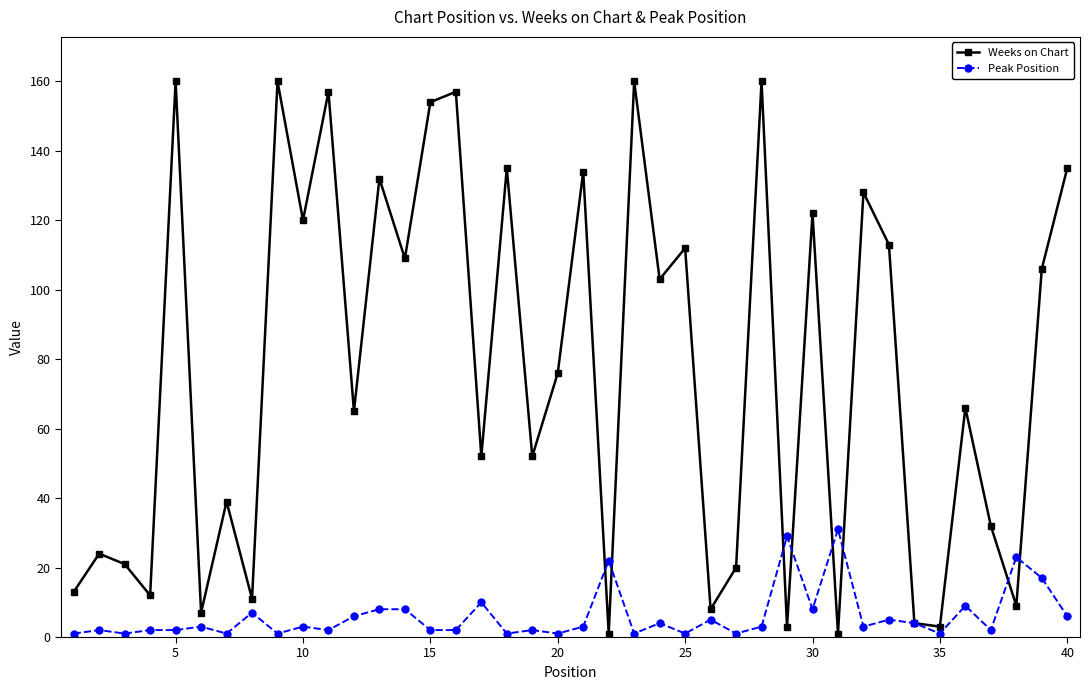

Rank the series by their maximum value, from highest to lowest.

Weeks on Chart, Peak Position